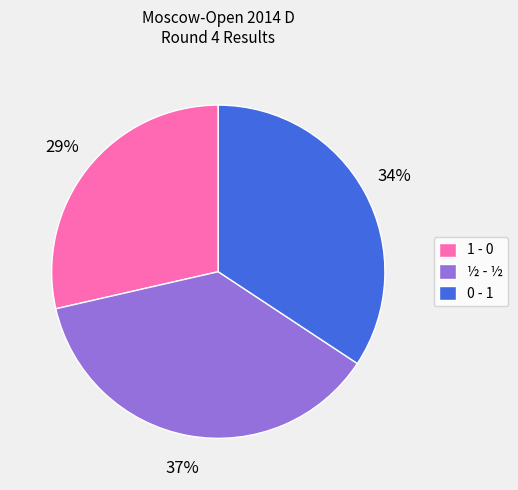

How many slices are in this pie chart?

3